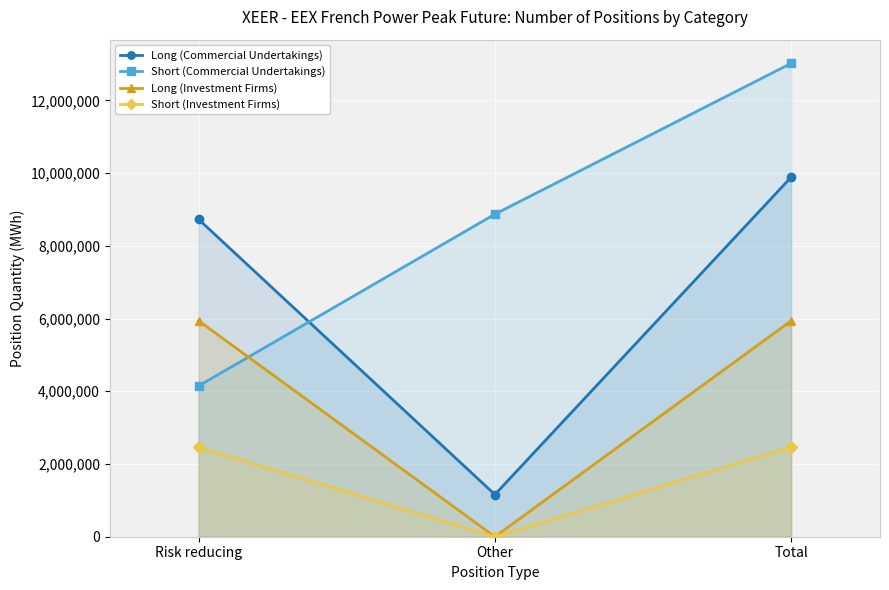

What is the label of the 2nd point from the left?

Other